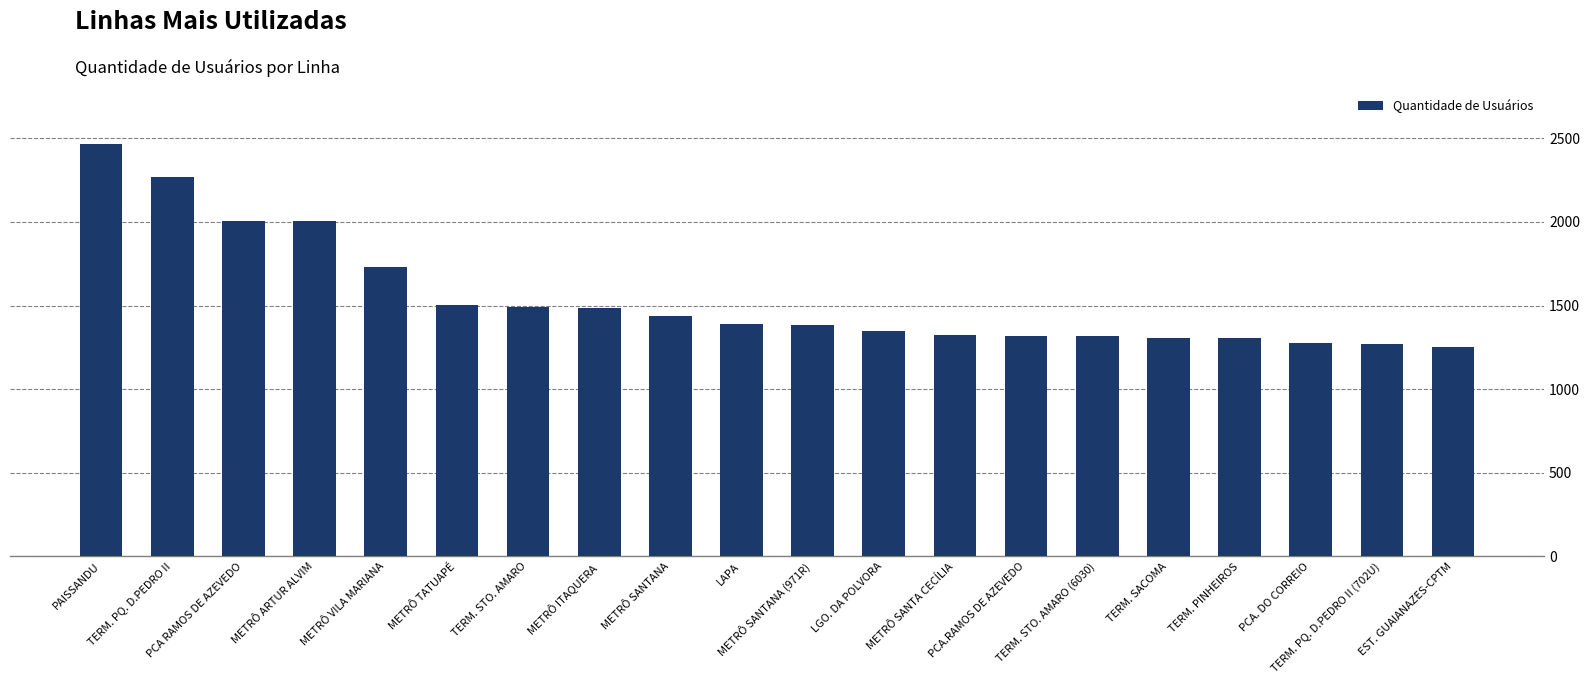

Is it true that the value at LGO. DA POLVORA is 1346?

True